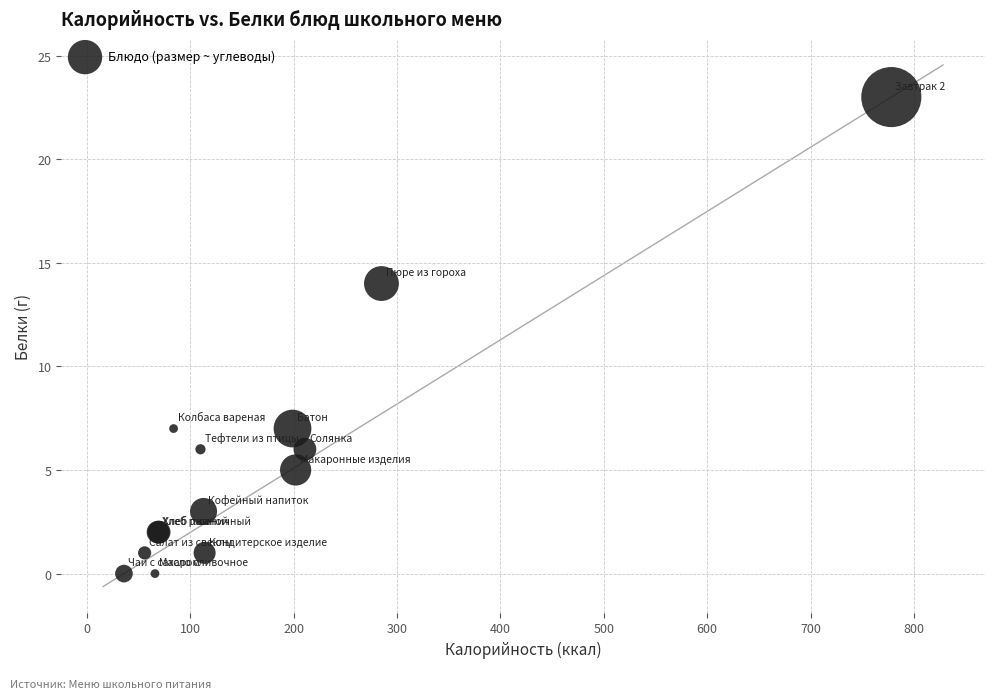

What Y value in the scatter plot is closest to 11?

14